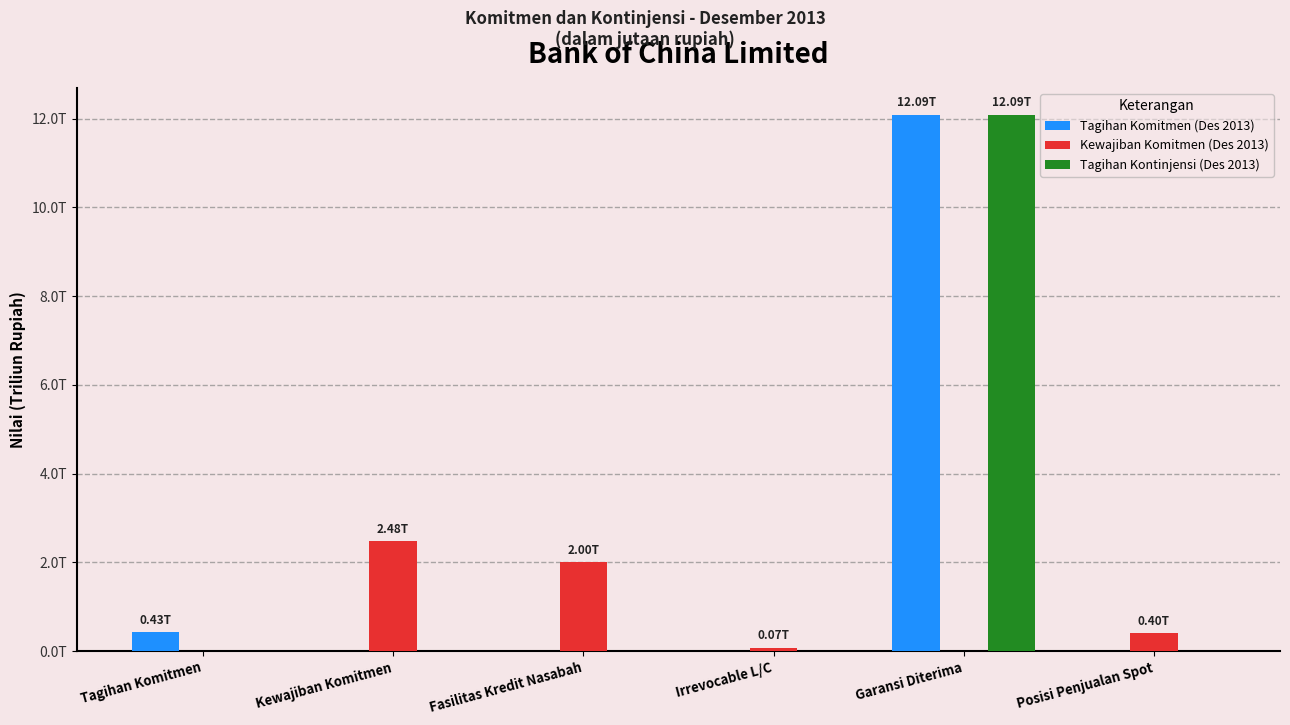

Reading left to right, transcribe all the data shown in this chart.

Tagihan Komitmen (Des 2013): Tagihan Komitmen=428563	Kewajiban Komitmen=0	Fasilitas Kredit Nasabah=0	Irrevocable L/C=0	Garansi Diterima=12088514	Posisi Penjualan Spot=0
Kewajiban Komitmen (Des 2013): Tagihan Komitmen=0	Kewajiban Komitmen=2480814	Fasilitas Kredit Nasabah=2003758	Irrevocable L/C=73603	Garansi Diterima=0	Posisi Penjualan Spot=403453
Tagihan Kontinjensi (Des 2013): Tagihan Komitmen=0	Kewajiban Komitmen=0	Fasilitas Kredit Nasabah=0	Irrevocable L/C=0	Garansi Diterima=12088514	Posisi Penjualan Spot=0